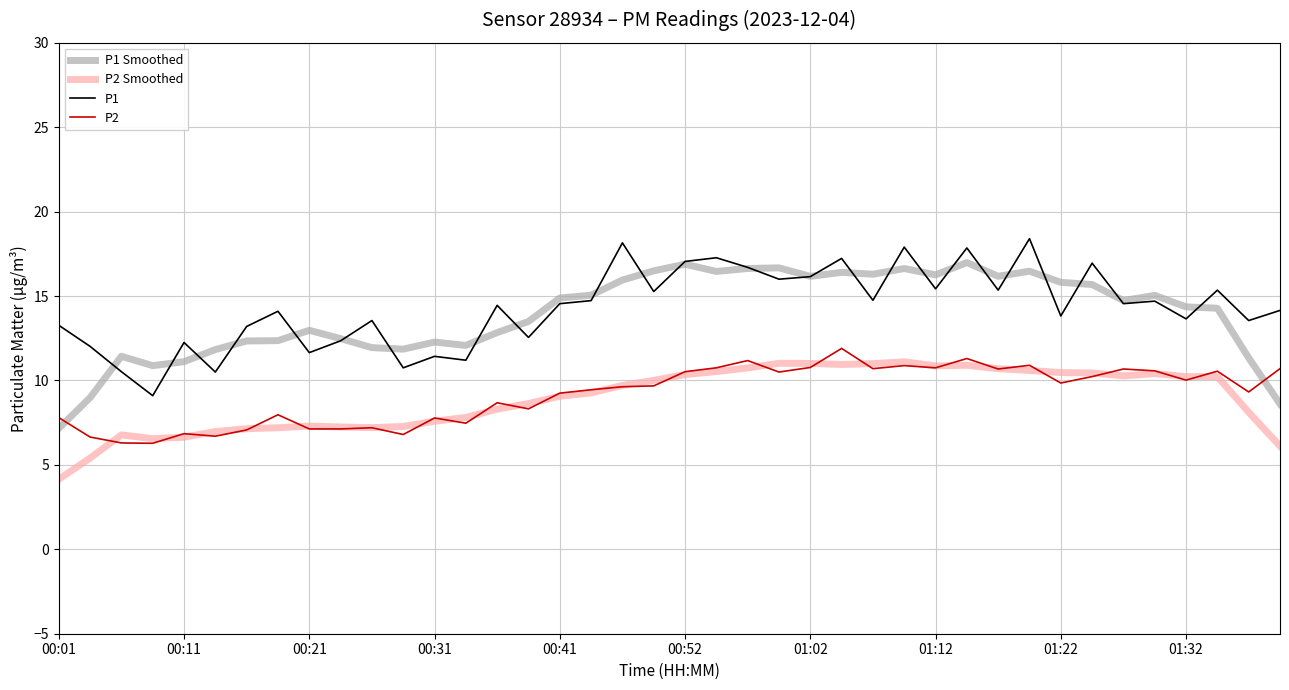

How many distinct data groups are displayed?

4